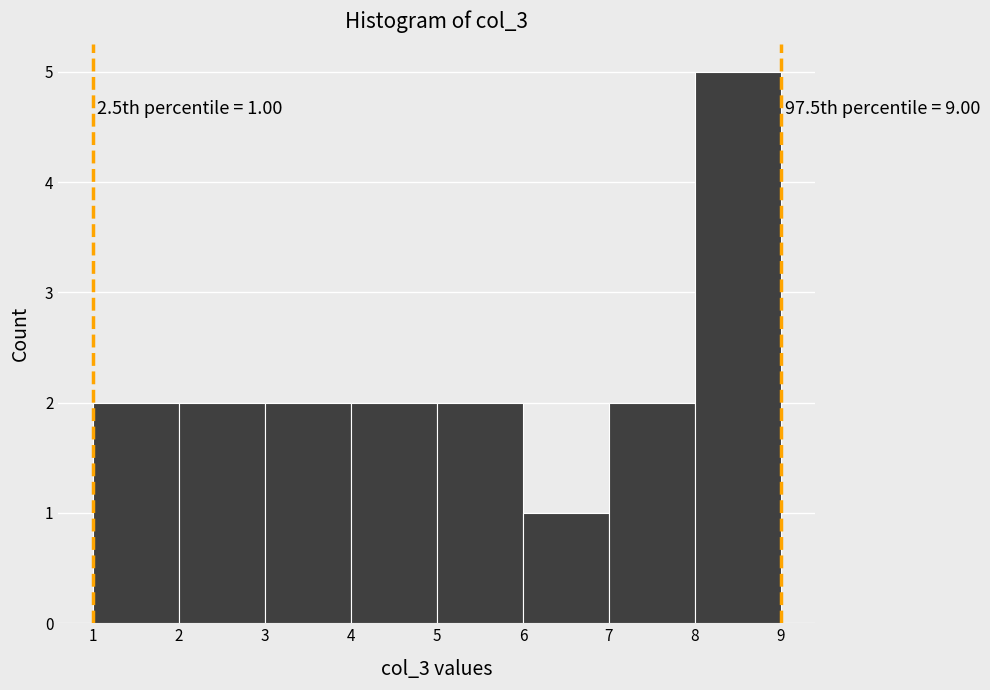

Which range on the x-axis has the tallest bar?

8 to 9